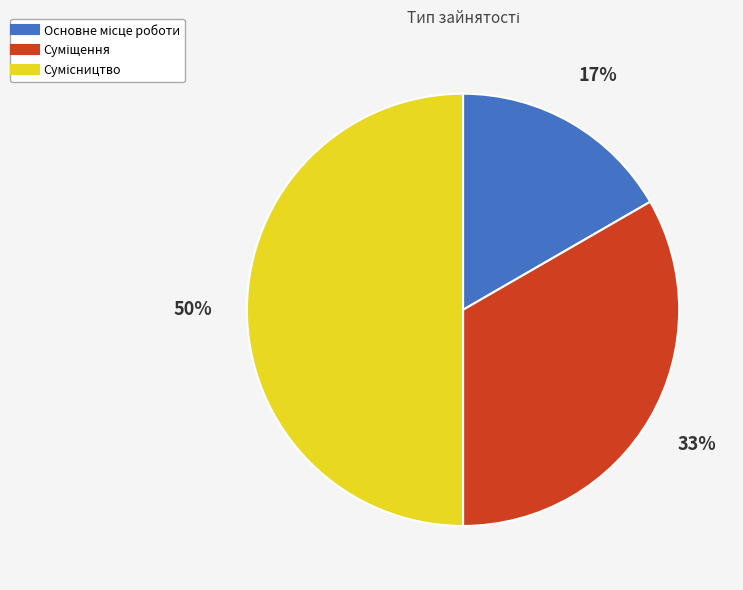

To the nearest percent, what is the difference between the largest and smallest slice percentages?

33%